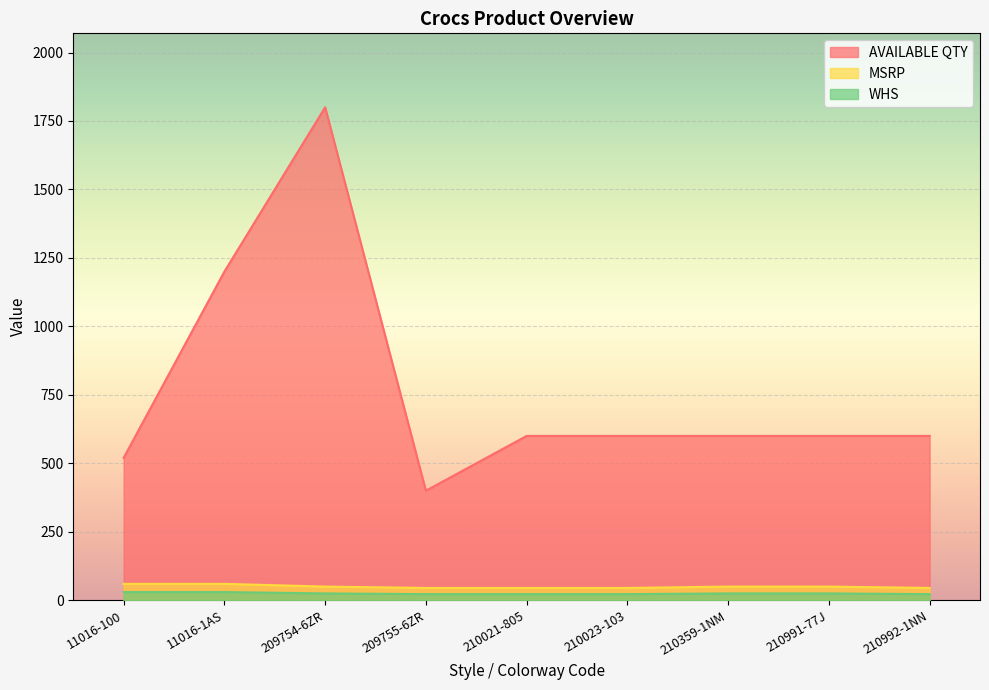

Is it true that MSRP equals 27.1 at 210992-1NN?

False